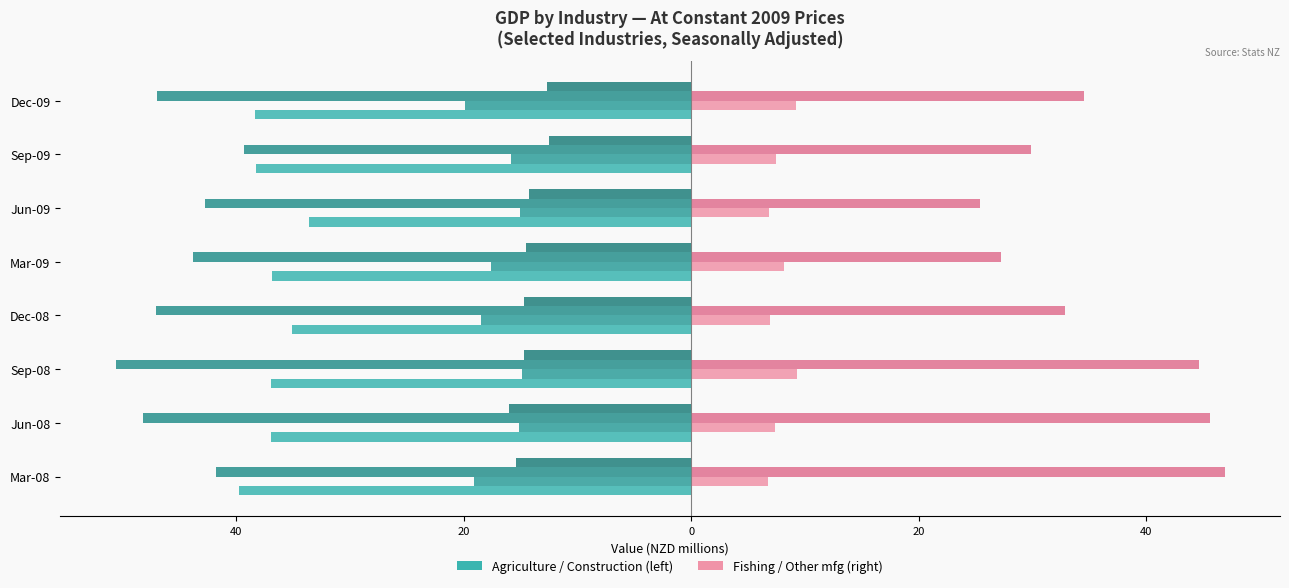

How many bars are there in each group?

2